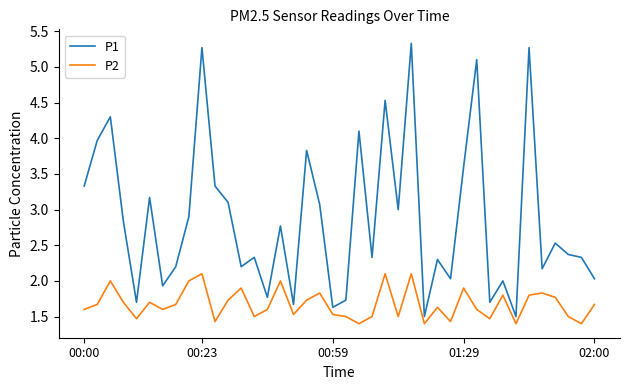

What is the maximum value shown in the chart?

5.3